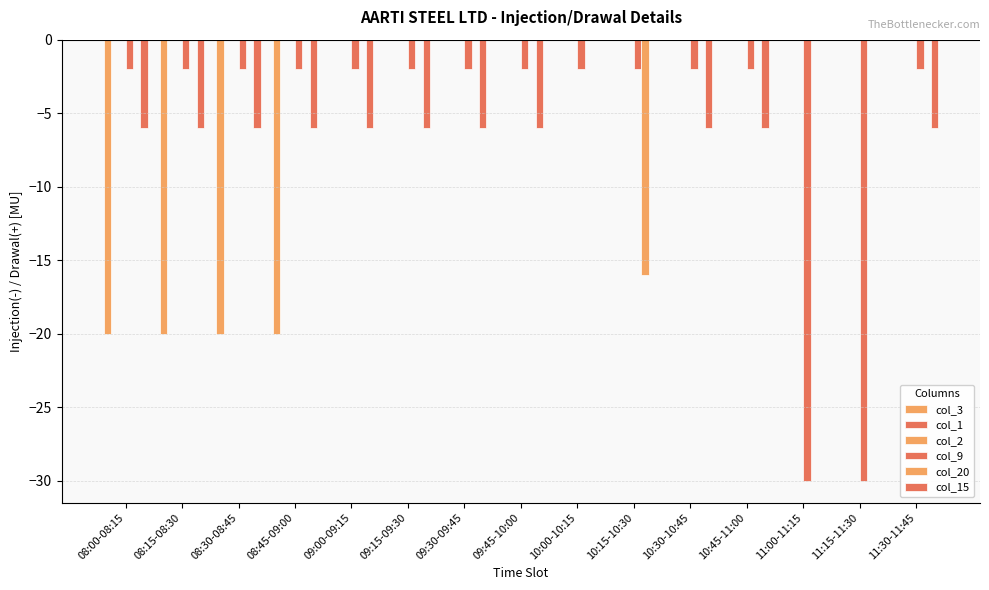

Which series has the largest total across all categories?

col_1